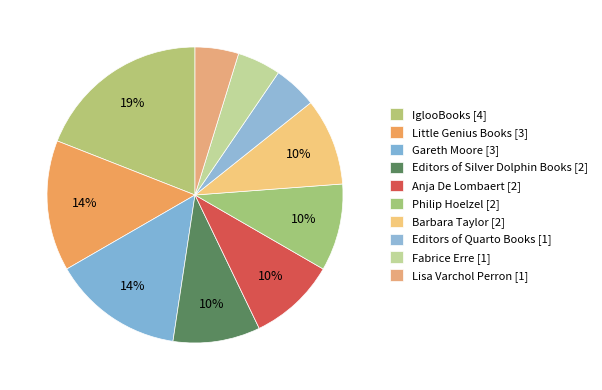

How many segments does this pie chart have?

10